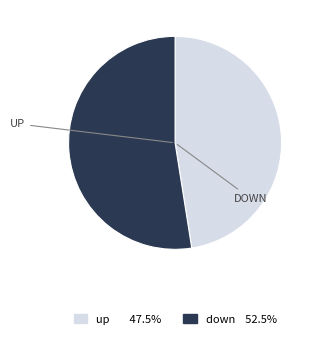

The down slice represents 61% of the pie. True or false?

False